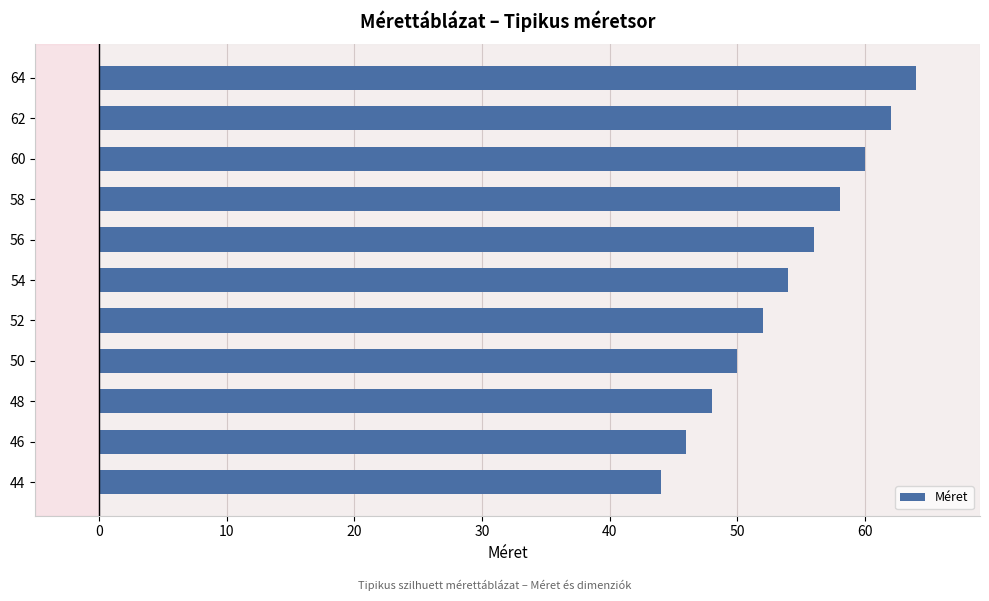

Rank the categories by value from highest to lowest.

64, 62, 60, 58, 56, 54, 52, 50, 48, 46, 44